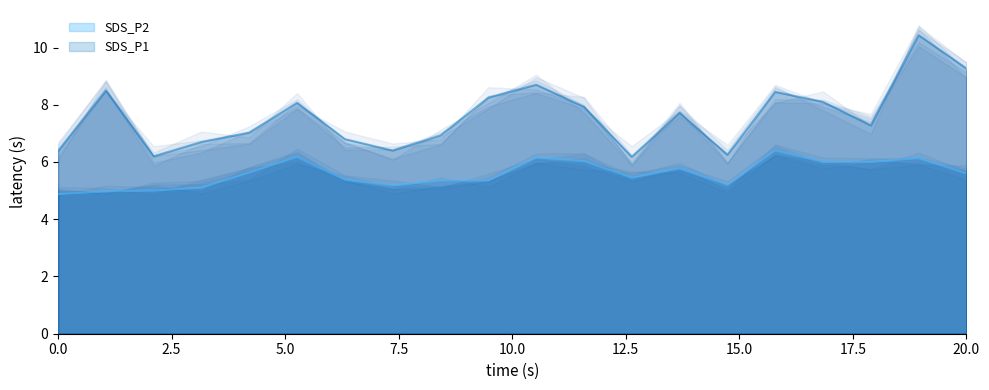

What is the label of the 10th point from the right?

10:00